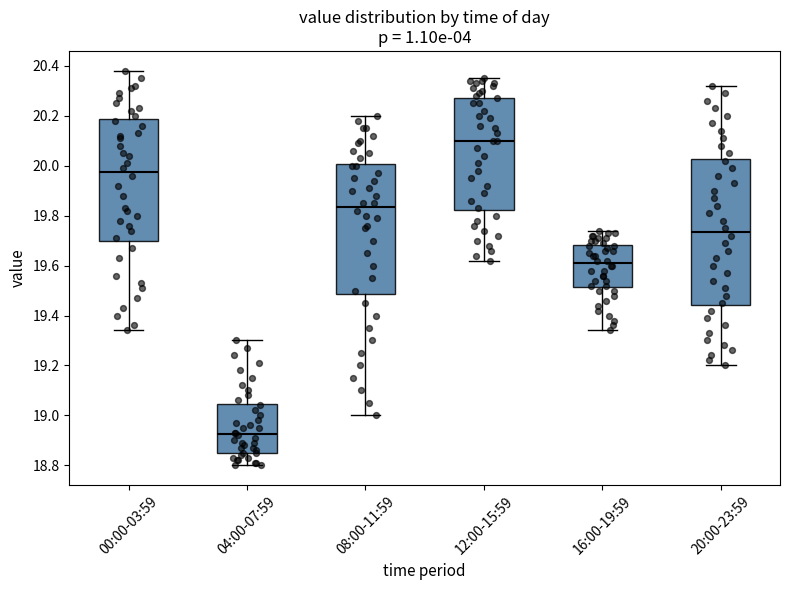

Which box's median line is the lowest?

04:00-07:59